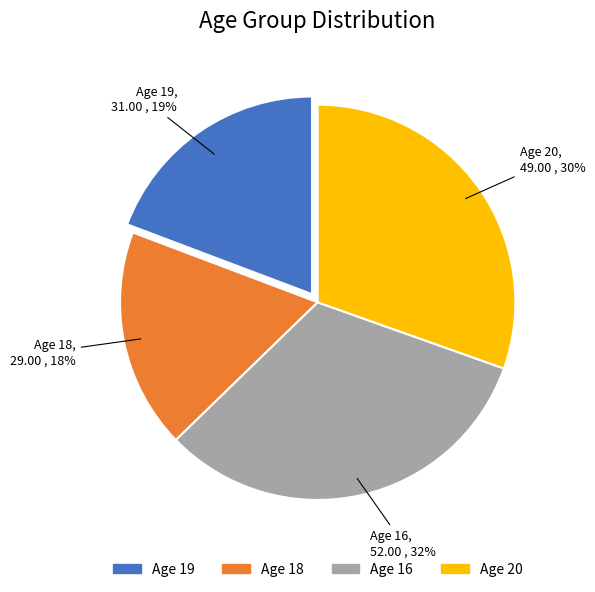

Is there a majority slice in this chart?

No